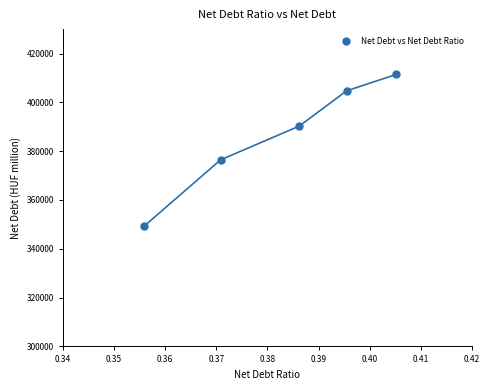

What Y value in the scatter plot is closest to 380384?

376430